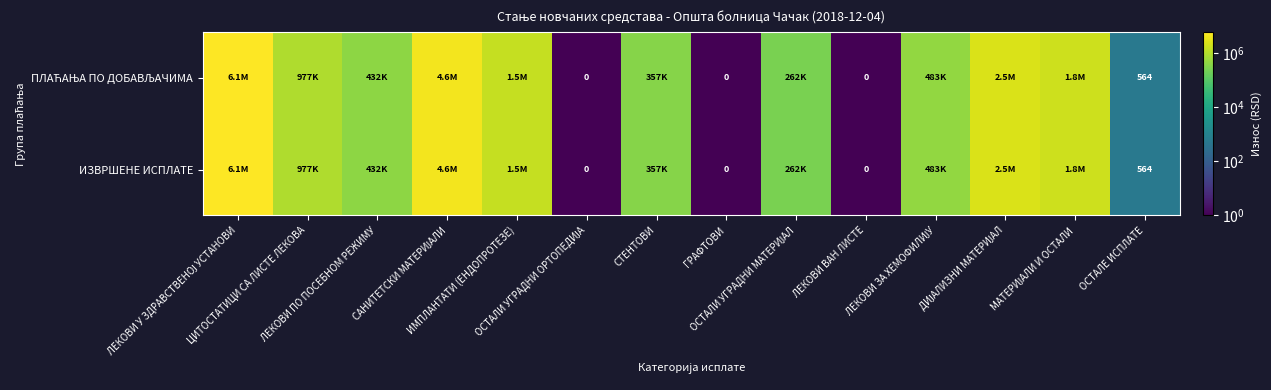

What is the sum of all ПЛАЋАЊА ПО ДОБАВЉАЧИМА values?

18987062.8